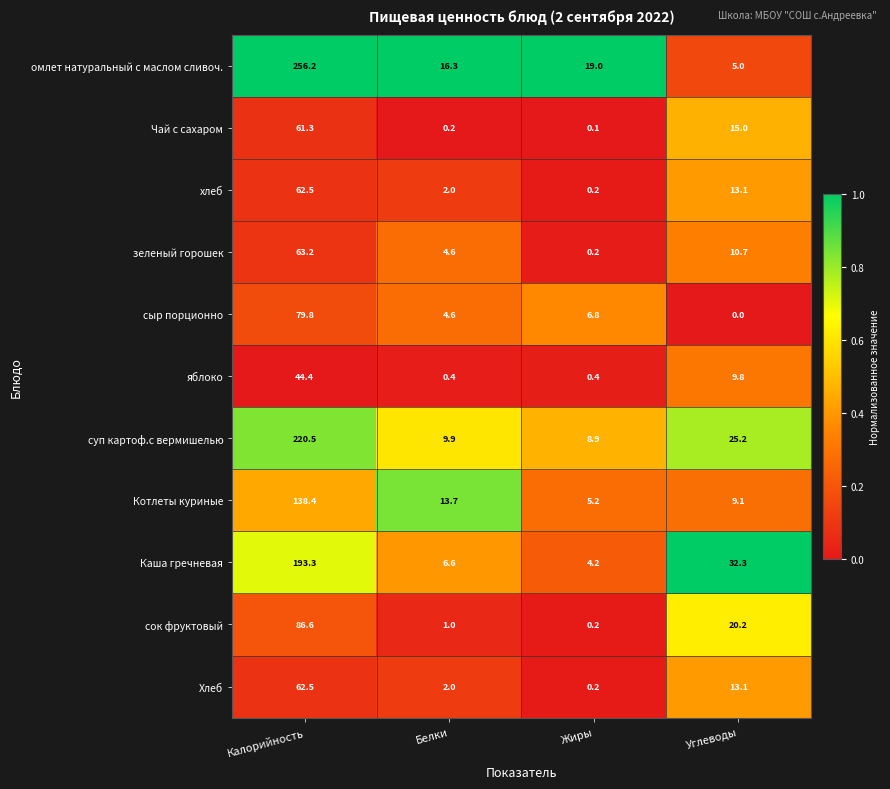

The value of яблоко at Калорийность is 44.4. True or false?

True